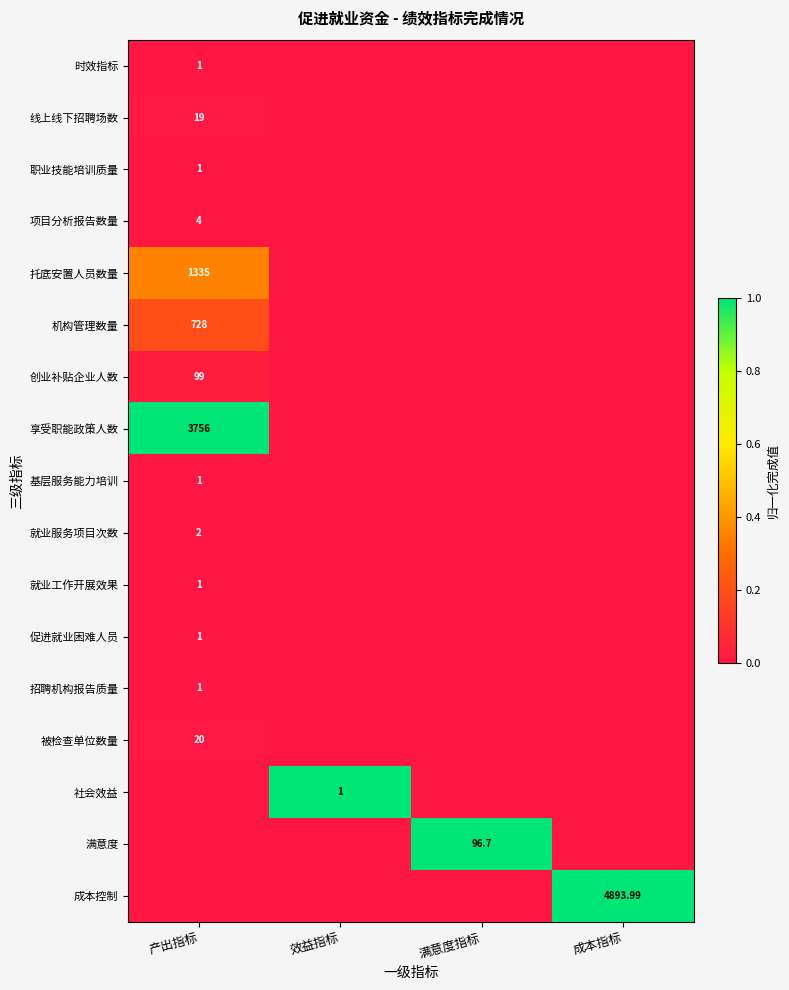

What is the total value across all series at 效益指标?

1.0